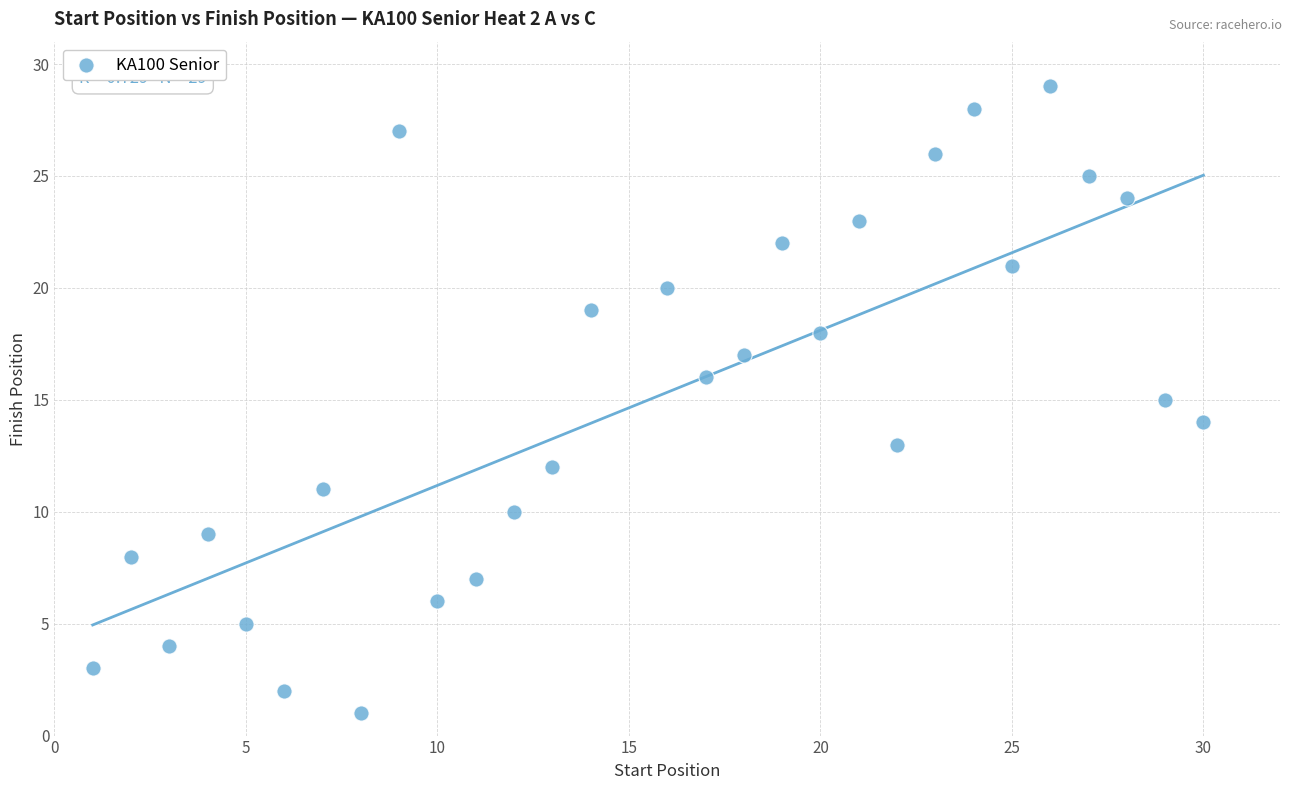

What is the range of Y values (max minus min)?

28